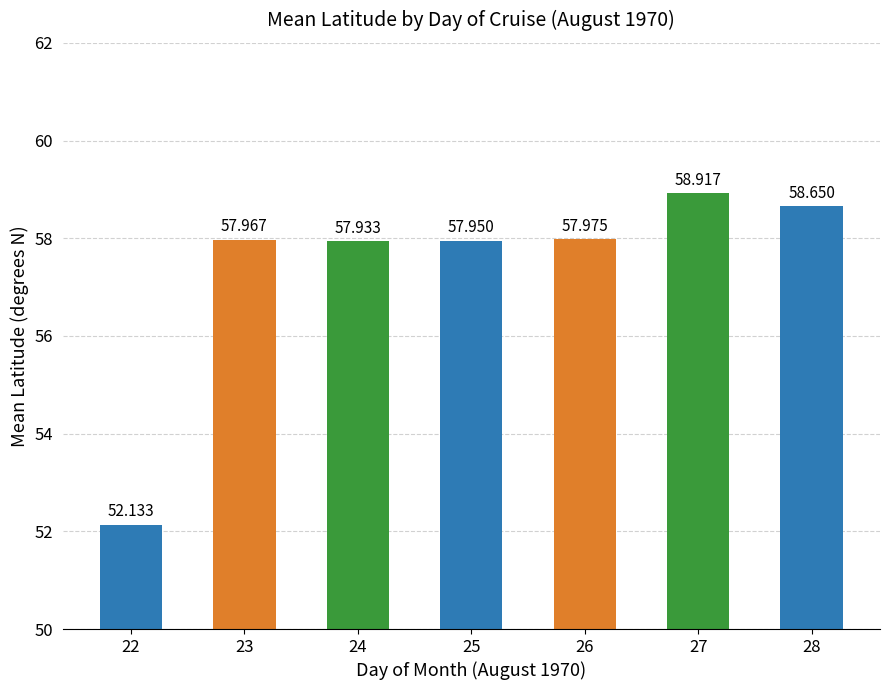

Rank the categories by value from lowest to highest.

22, 24, 25, 23, 26, 28, 27